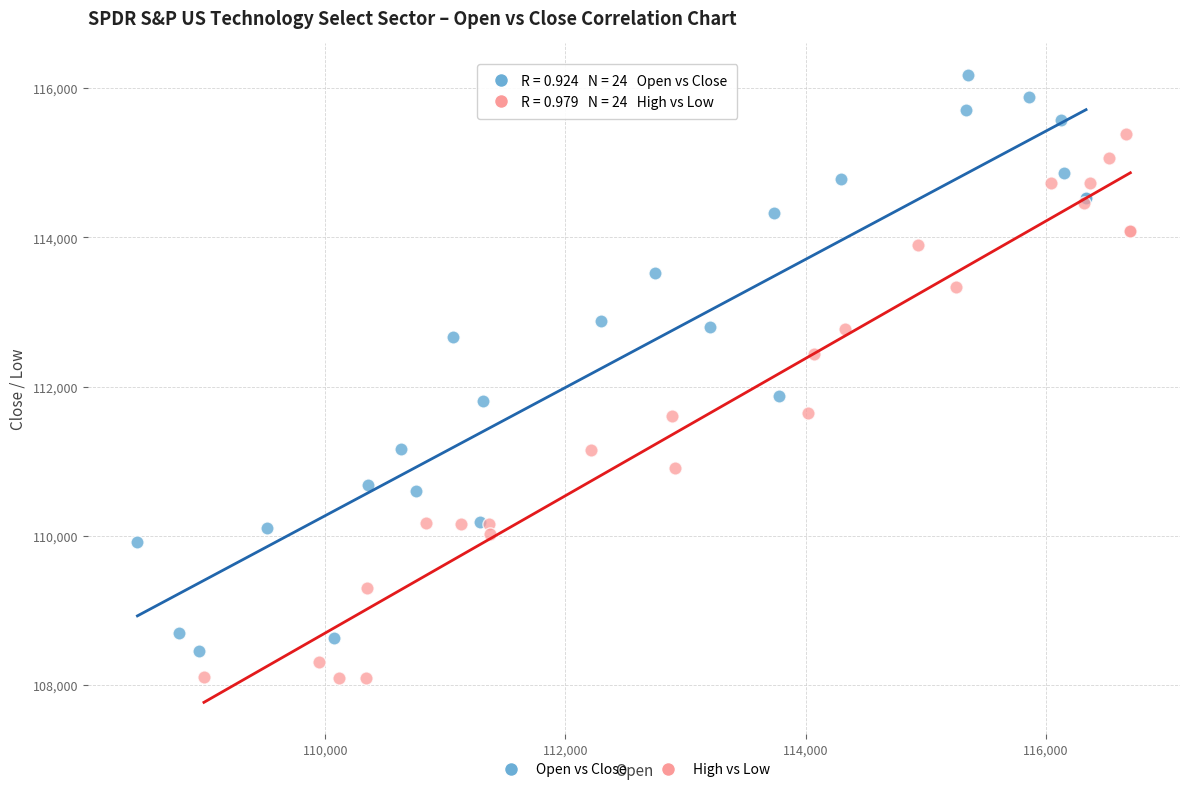

Which series has the widest spread of Y values?

Open vs Close